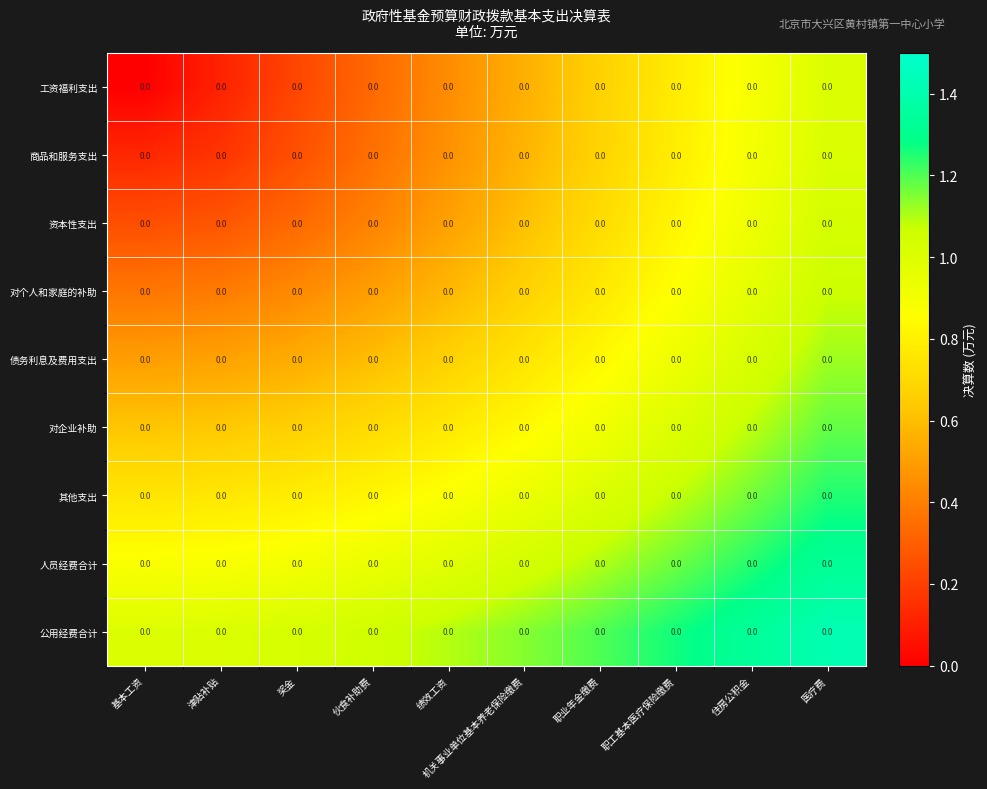

What is the spread (max minus min) of values at 伙食补助费?

0.7